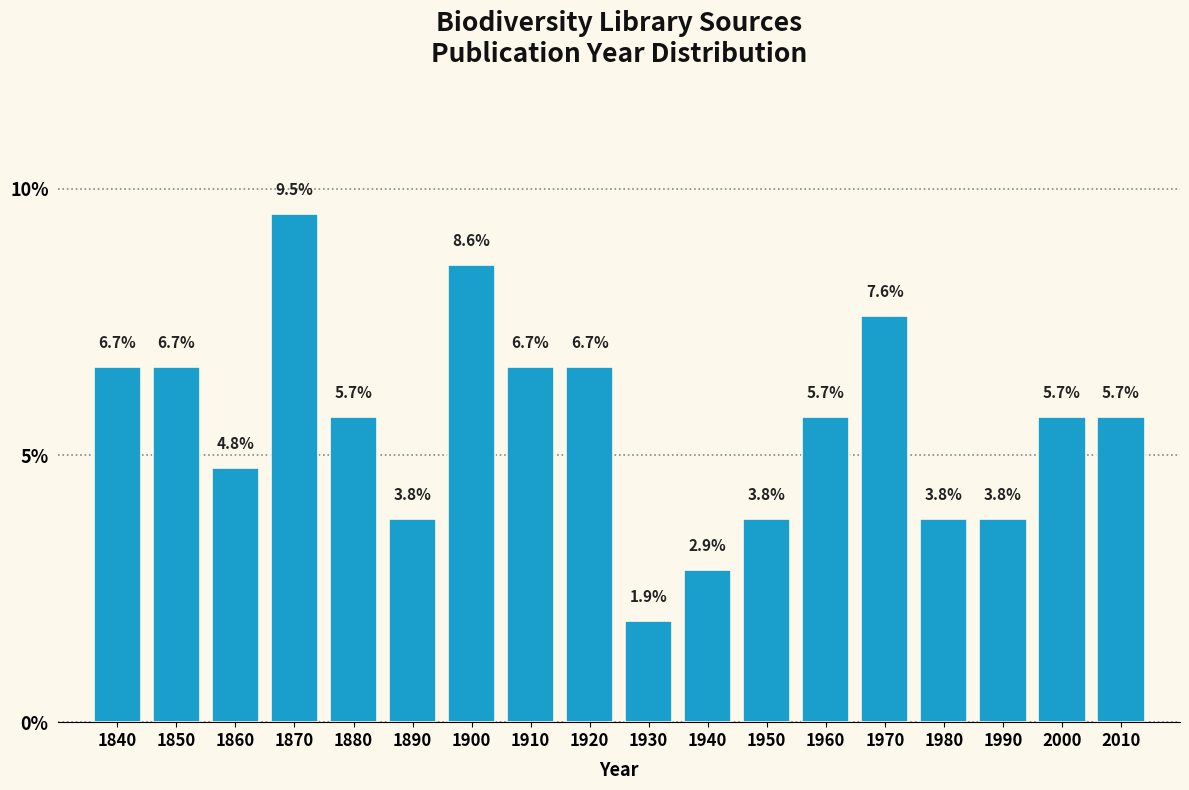

Reading right to left, what are all the values shown in this chart?

5.7	5.7	3.8	3.8	7.6	5.7	3.8	2.9	1.9	6.7	6.7	8.6	3.8	5.7	9.5	4.8	6.7	6.7